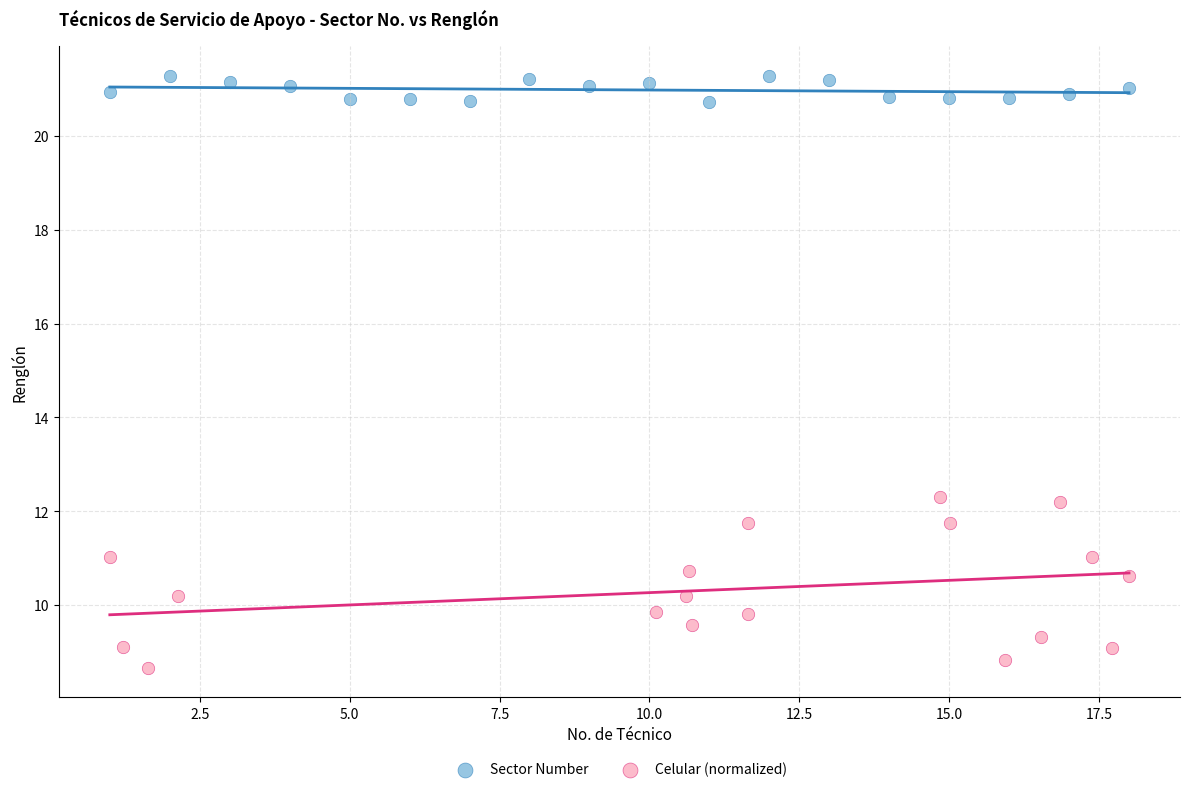

Which series has the largest Y range (max minus min)?

Celular (normalized)